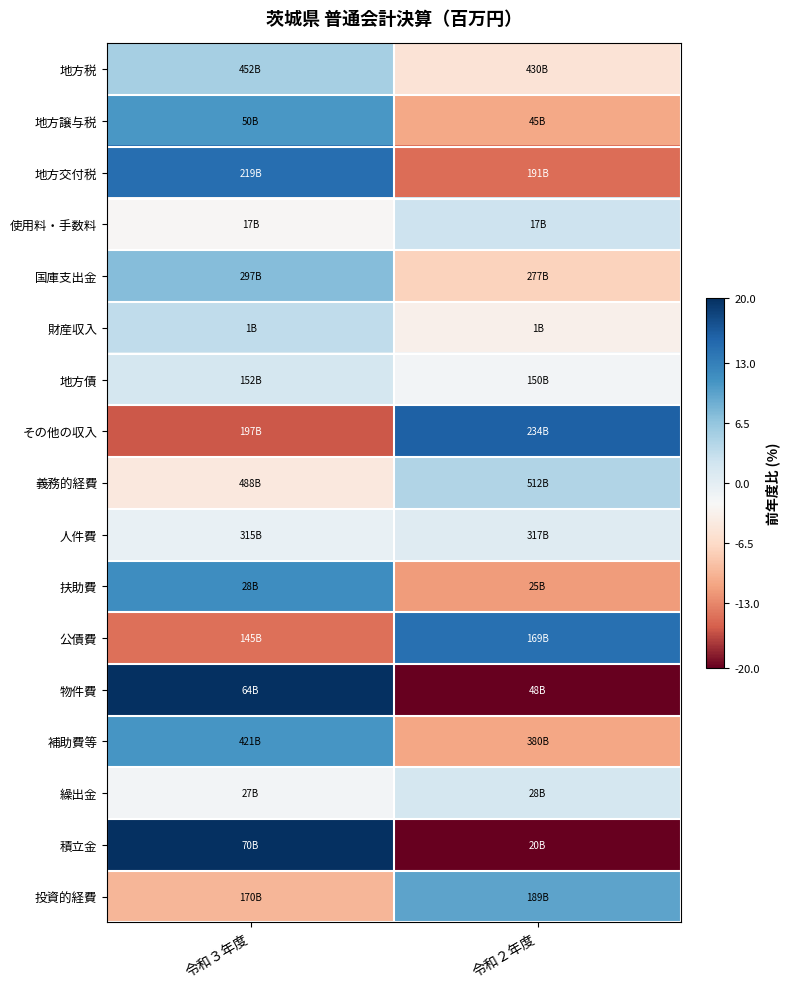

Reading left to right, transcribe all the data shown in this chart.

地方税: 令和３年度=5.2	令和２年度=-5.2
地方譲与税: 令和３年度=10.7	令和２年度=-10.7
地方交付税: 令和３年度=14.5	令和２年度=-14.5
使用料・手数料: 令和３年度=-2.5	令和２年度=2.5
国庫支出金: 令和３年度=7.3	令和２年度=-7.3
財産収入: 令和３年度=3.4	令和２年度=-3.4
地方債: 令和３年度=1.6	令和２年度=-1.6
その他の収入: 令和３年度=-15.8	令和２年度=15.8
義務的経費: 令和３年度=-4.5	令和２年度=4.5
人件費: 令和３年度=-0.5	令和２年度=0.5
扶助費: 令和３年度=11.7	令和２年度=-11.7
公債費: 令和３年度=-14.5	令和２年度=14.5
物件費: 令和３年度=31.7	令和２年度=-31.7
補助費等: 令和３年度=10.8	令和２年度=-10.8
繰出金: 令和３年度=-1.7	令和２年度=1.7
積立金: 令和３年度=246.4	令和２年度=-246.4
投資的経費: 令和３年度=-9.6	令和２年度=9.6